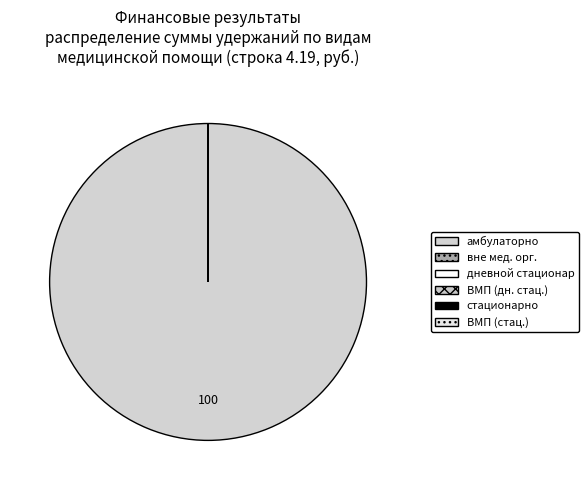

How many segments does this pie chart have?

6